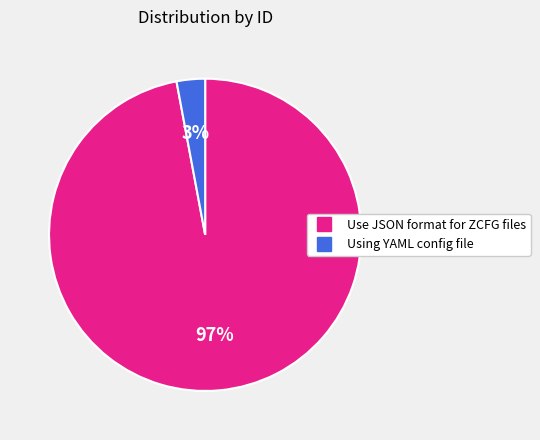

Do Use JSON format for ZCFG files and Using YAML config file together represent more than half of the pie?

Yes